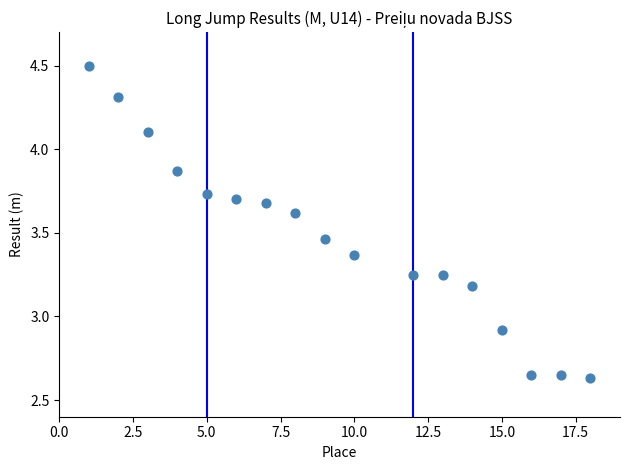

What is the range of Y values (max minus min)?

1.9